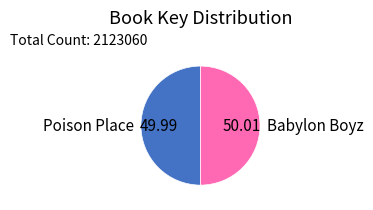

True or false: Babylon Boyz accounts for 37% of the total.

False